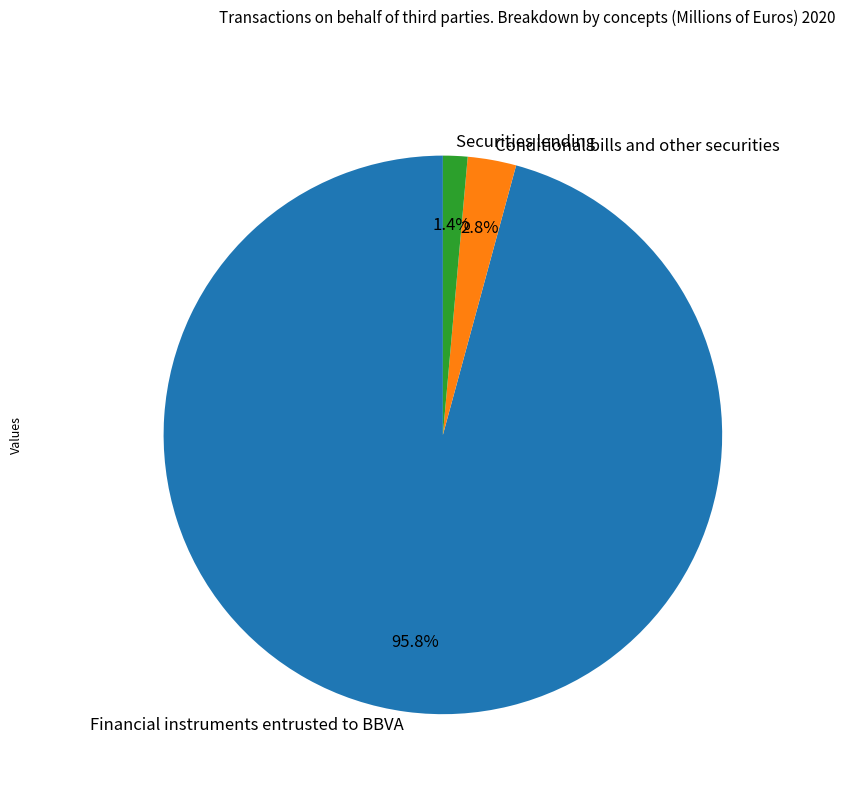

To the nearest percent, what percentage of the pie is Securities lending?

1%